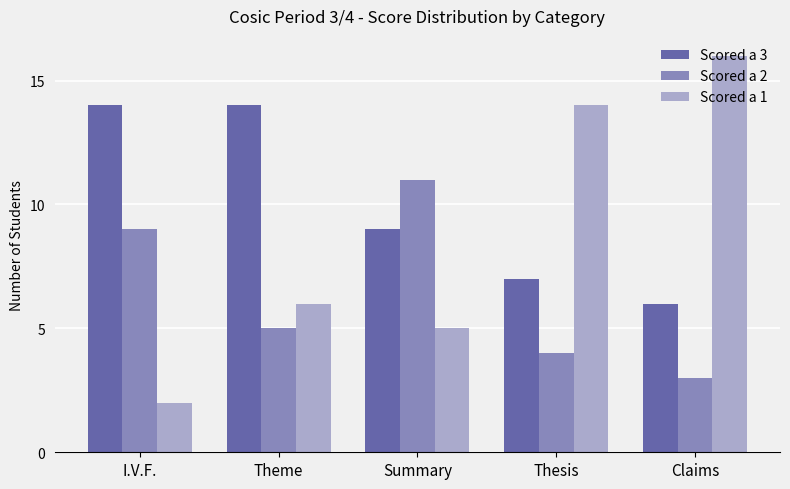

Rank the series by their average value, from highest to lowest.

Scored a 3, Scored a 1, Scored a 2